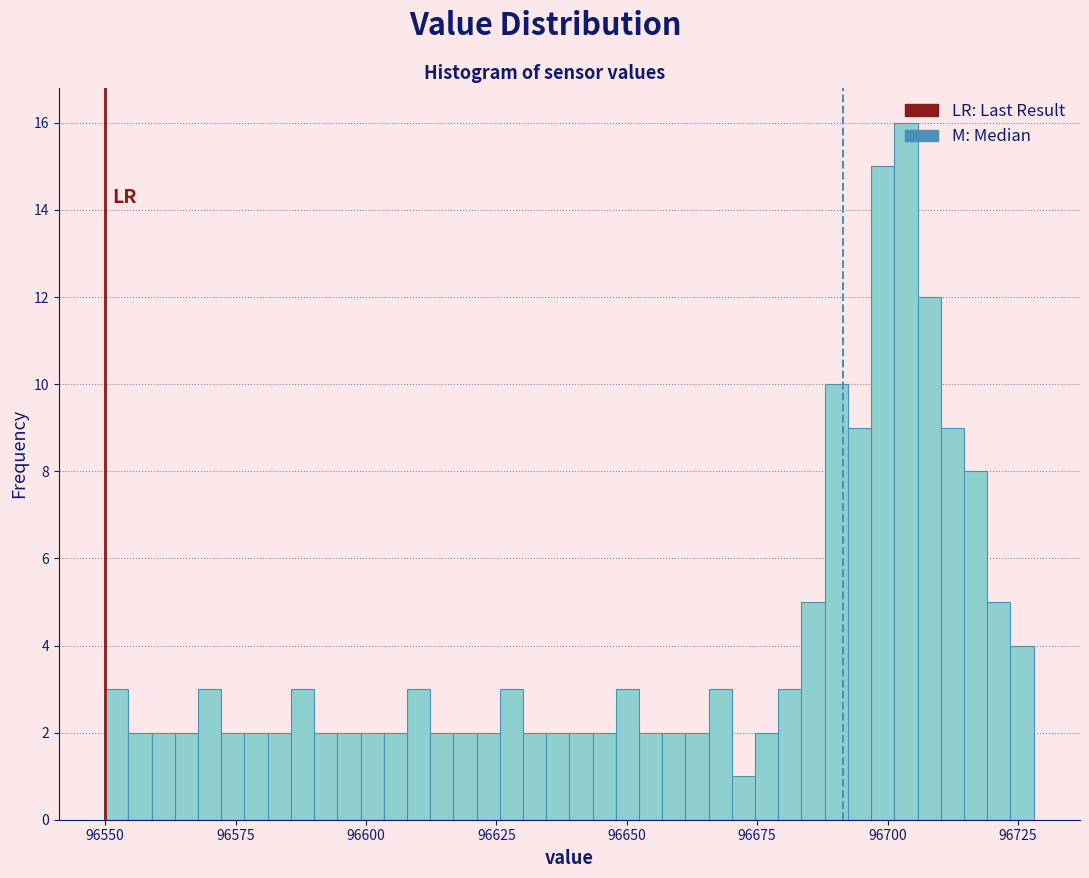

Around what value on the x-axis is the tallest bar? Give the approximate position of its centre, as read against the axis.

96705